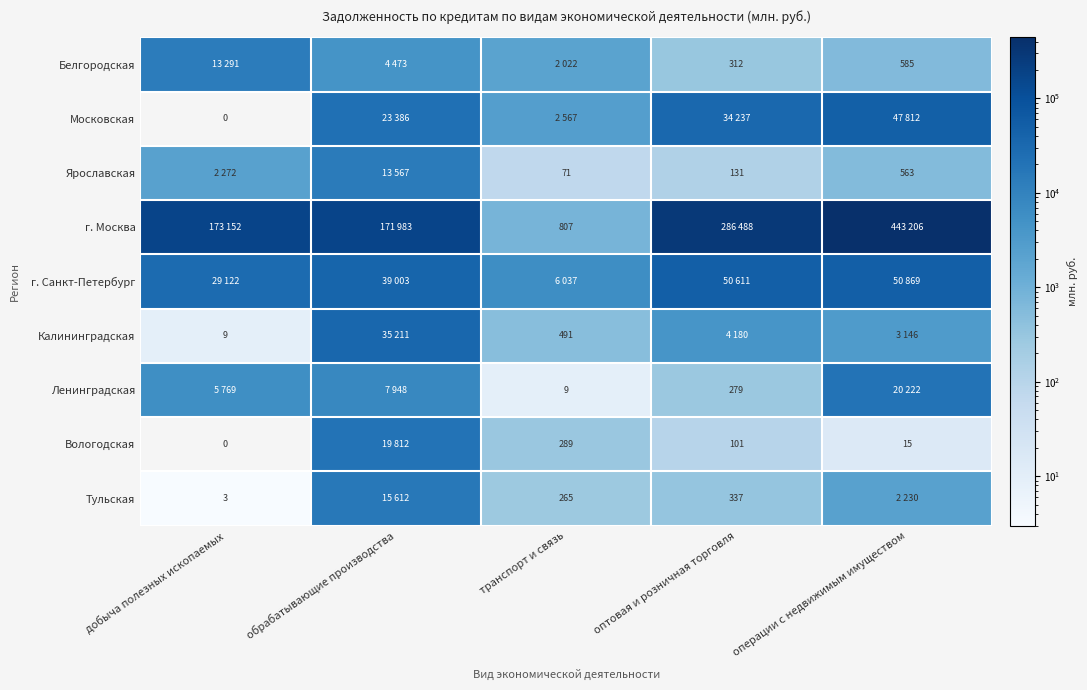

Is the value of Вологодская at оптовая и розничная торговля greater than the value of Белгородская at операции с недвижимым имуществом?

No